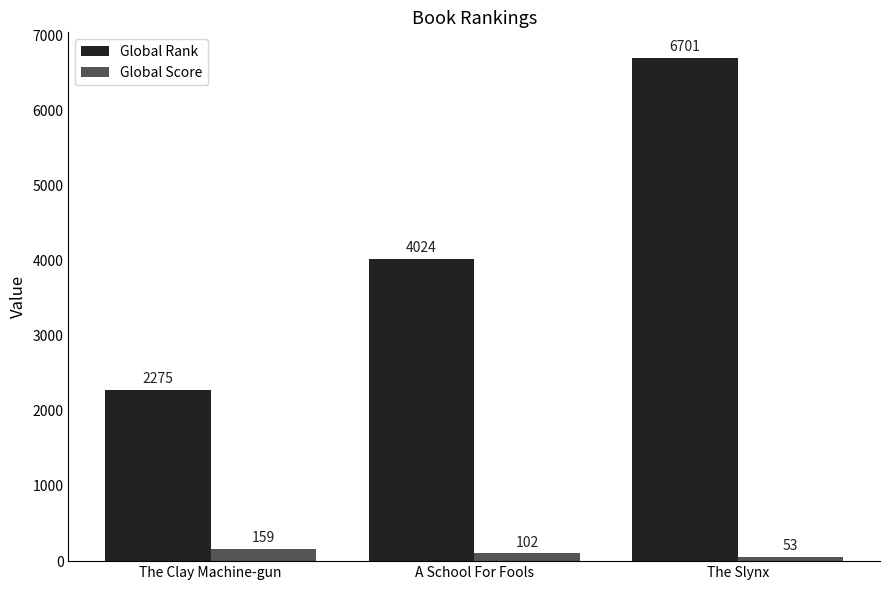

What is the difference between the second highest and minimum values in the Global Rank series?

1749